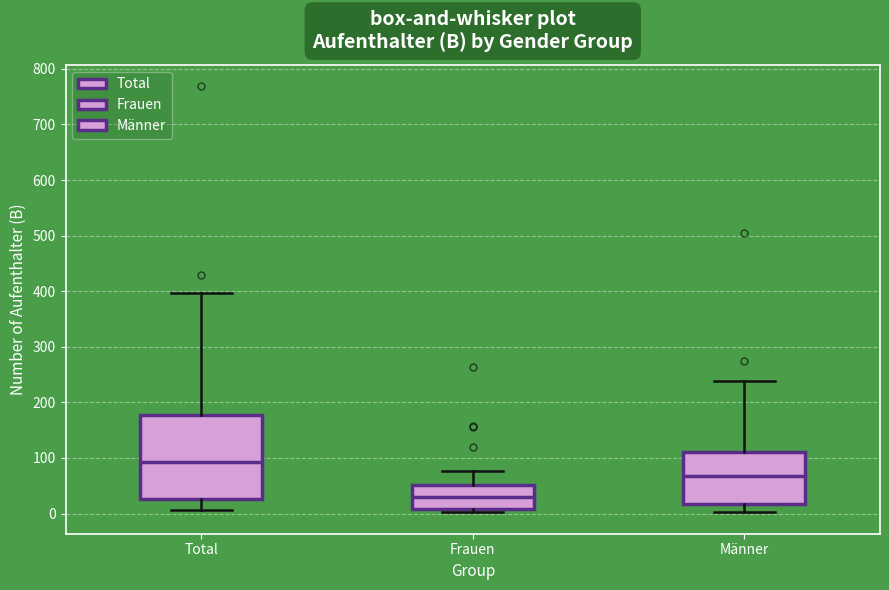

Reading left to right, transcribe this box plot: for each box, give where its median line is, the range the box spans, and where its two whiskers end, as read against the y-axis. The values are not printed on the chart, so give them approximately, as read against the axis.

Total: median 90, box 30 to 180, whiskers 10 to 400
Frauen: median 30, box 10 to 50, whiskers 0 to 80
Männer: median 70, box 20 to 110, whiskers 0 to 240